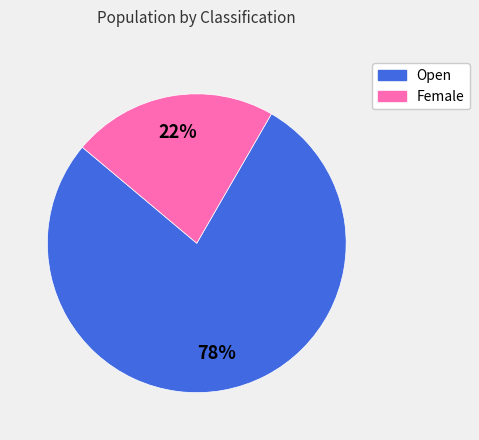

To the nearest percent, what is the average slice percentage?

50%